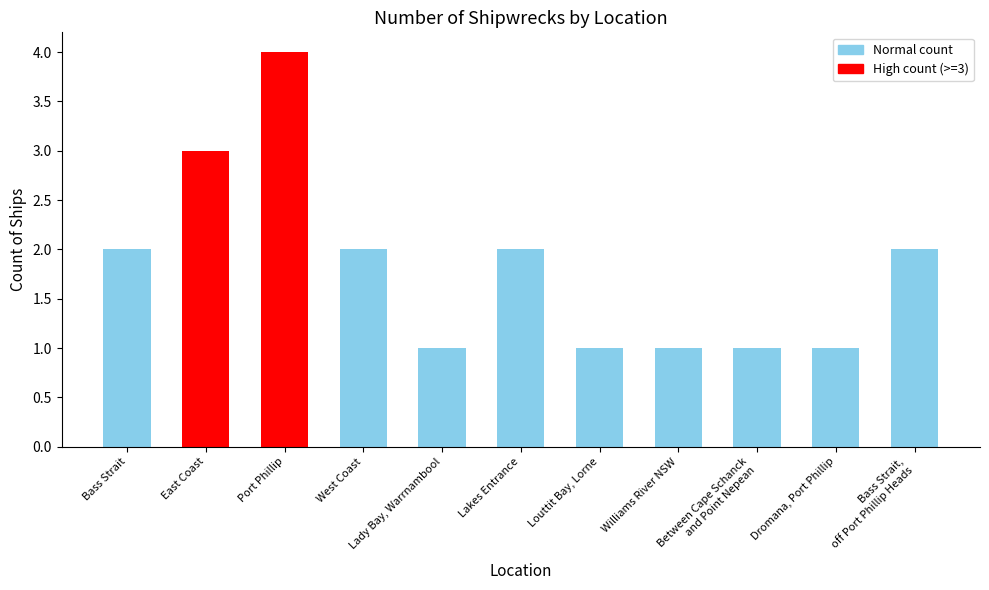

What is the smallest value displayed?

1